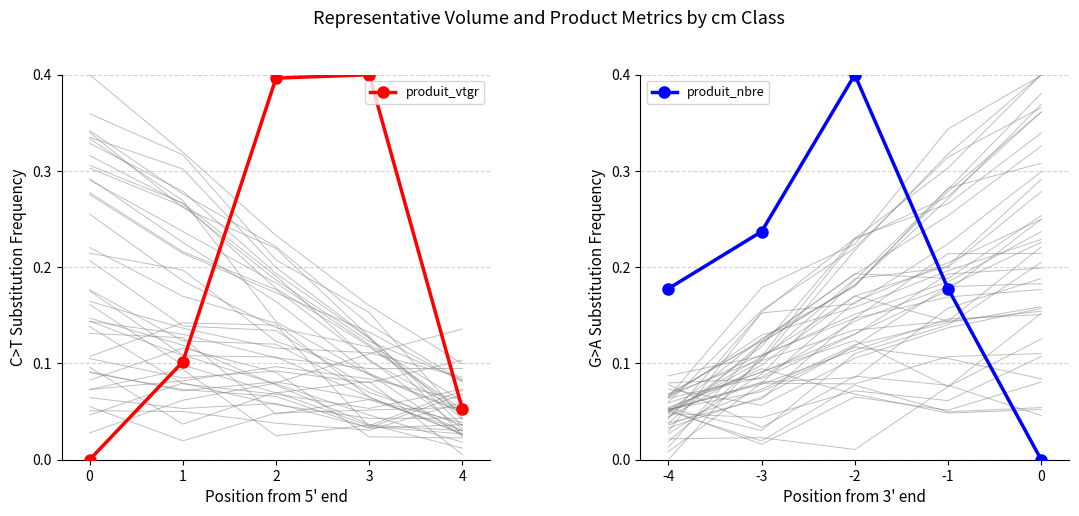

Which series has the largest range (max minus min)?

produit_vtgr